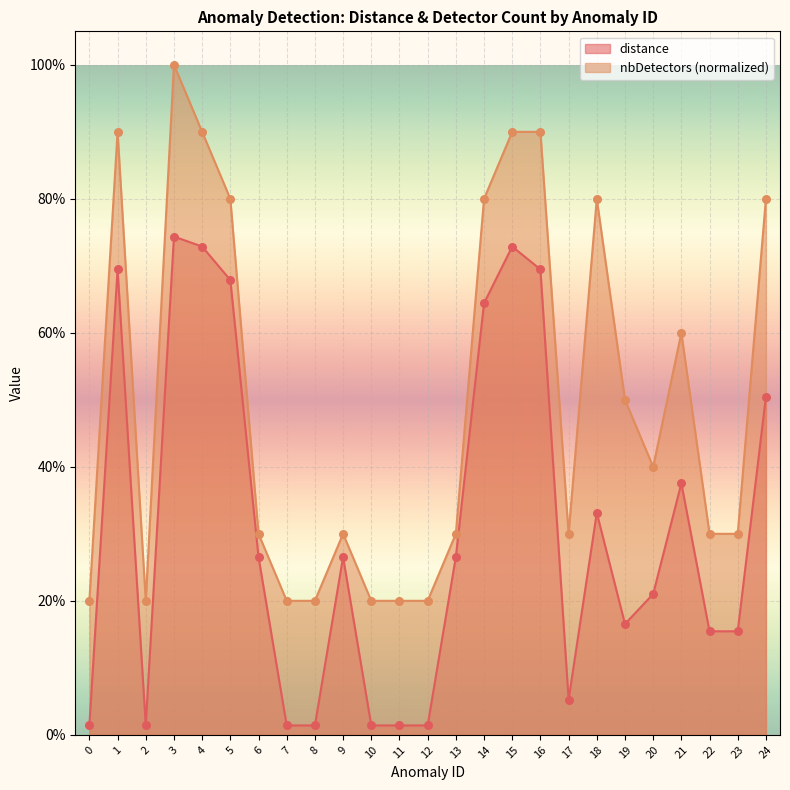

Is the value of distance at 13 greater than the value of nbDetectors at 1?

No